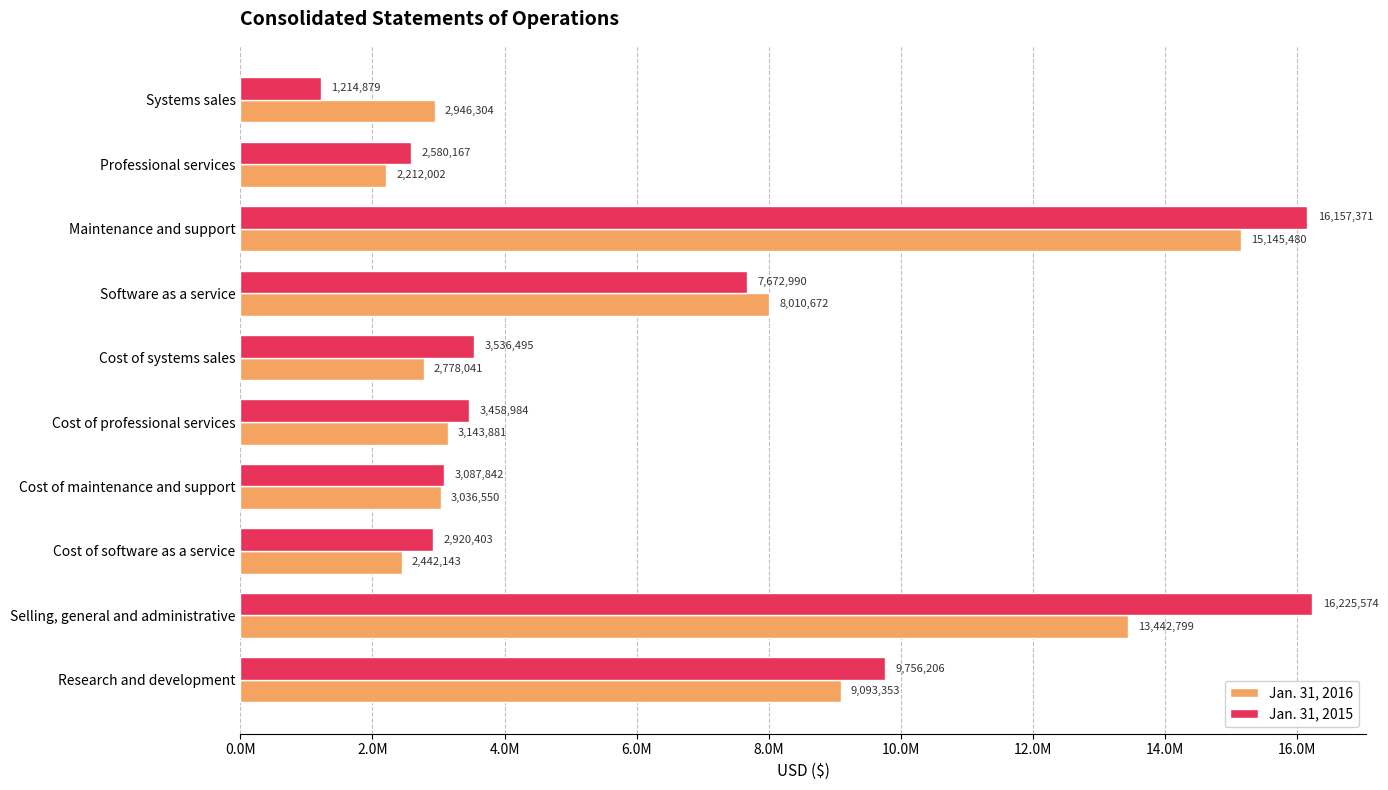

What are all the series names shown in the legend?

Jan. 31, 2016, Jan. 31, 2015